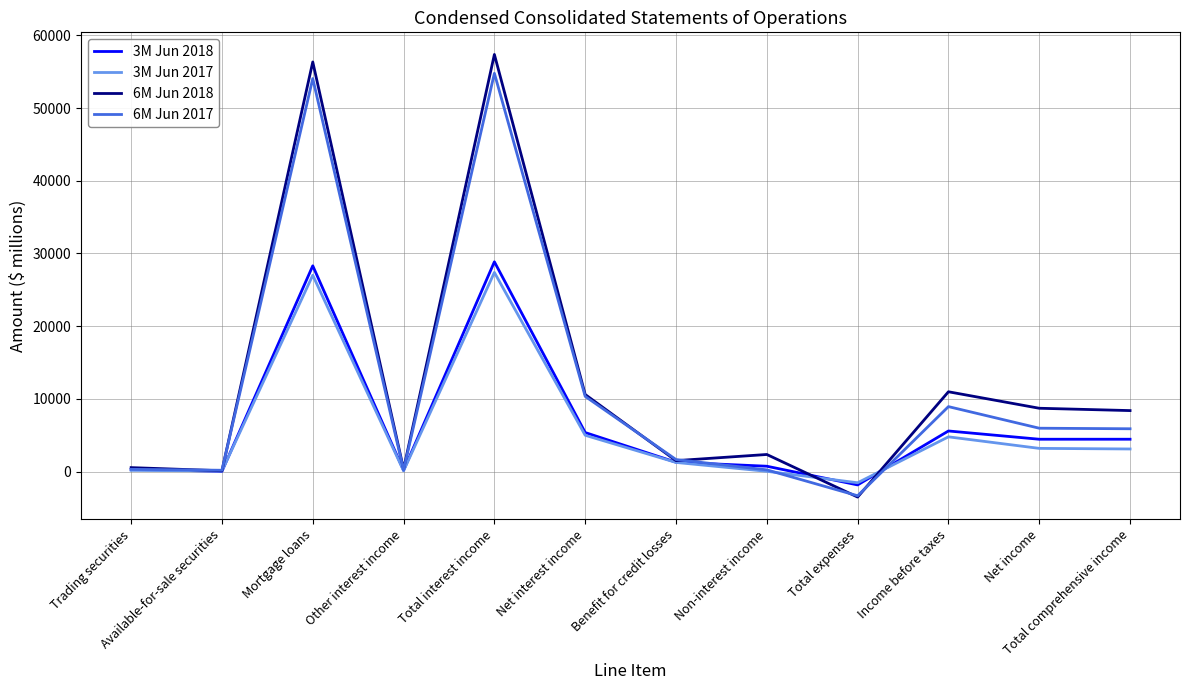

Which series has the largest range (max minus min)?

6M Jun 2018